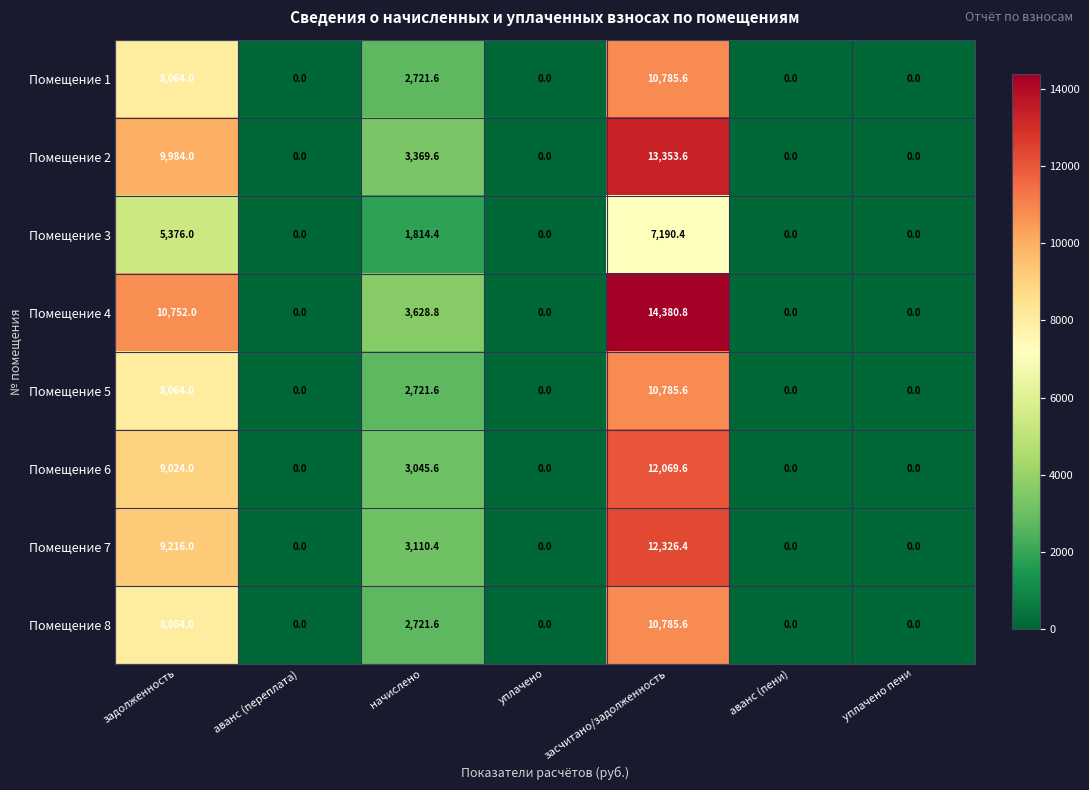

What is the difference between the Помещение 3 values at начислено and уплачено?

1814.4